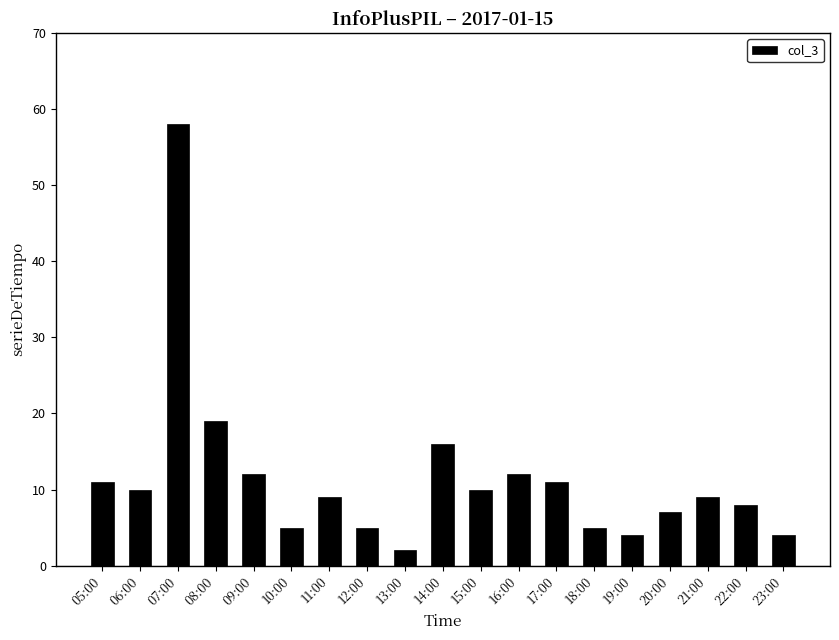

What position from the left is 08:00?

4